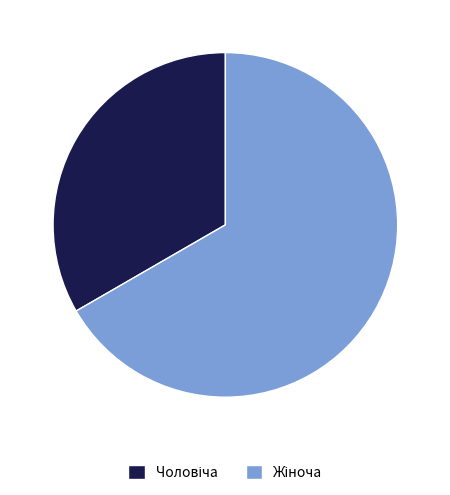

Is there a majority slice in this chart?

Yes